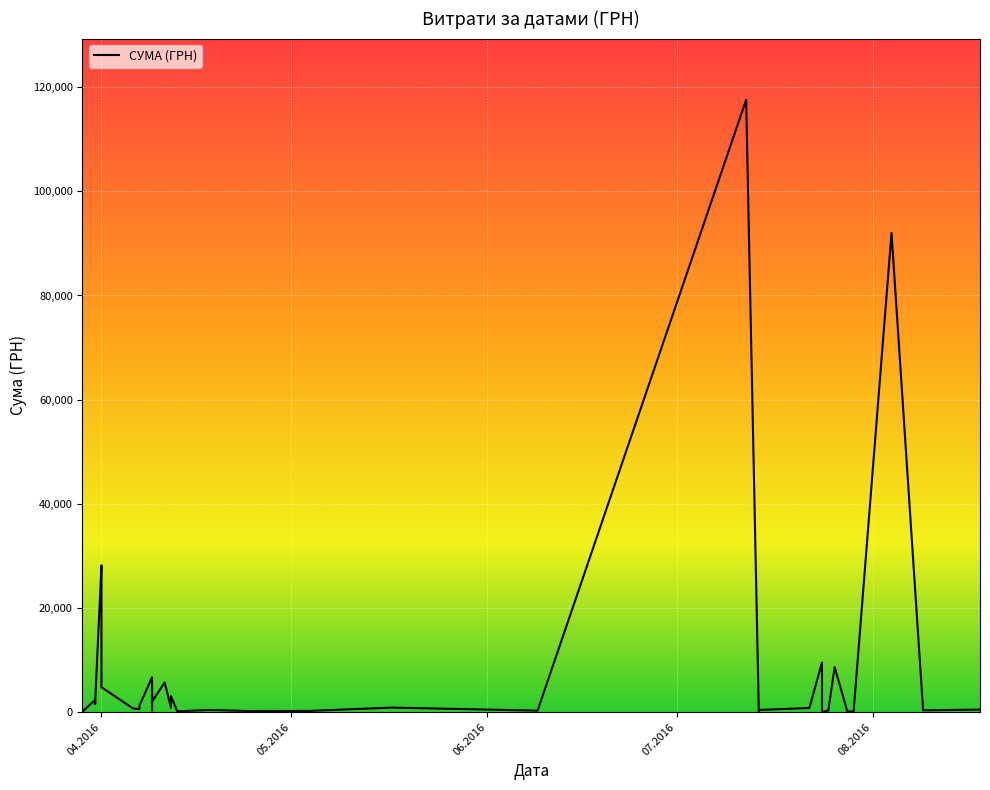

What is the difference between the second highest and minimum values?

91987.7